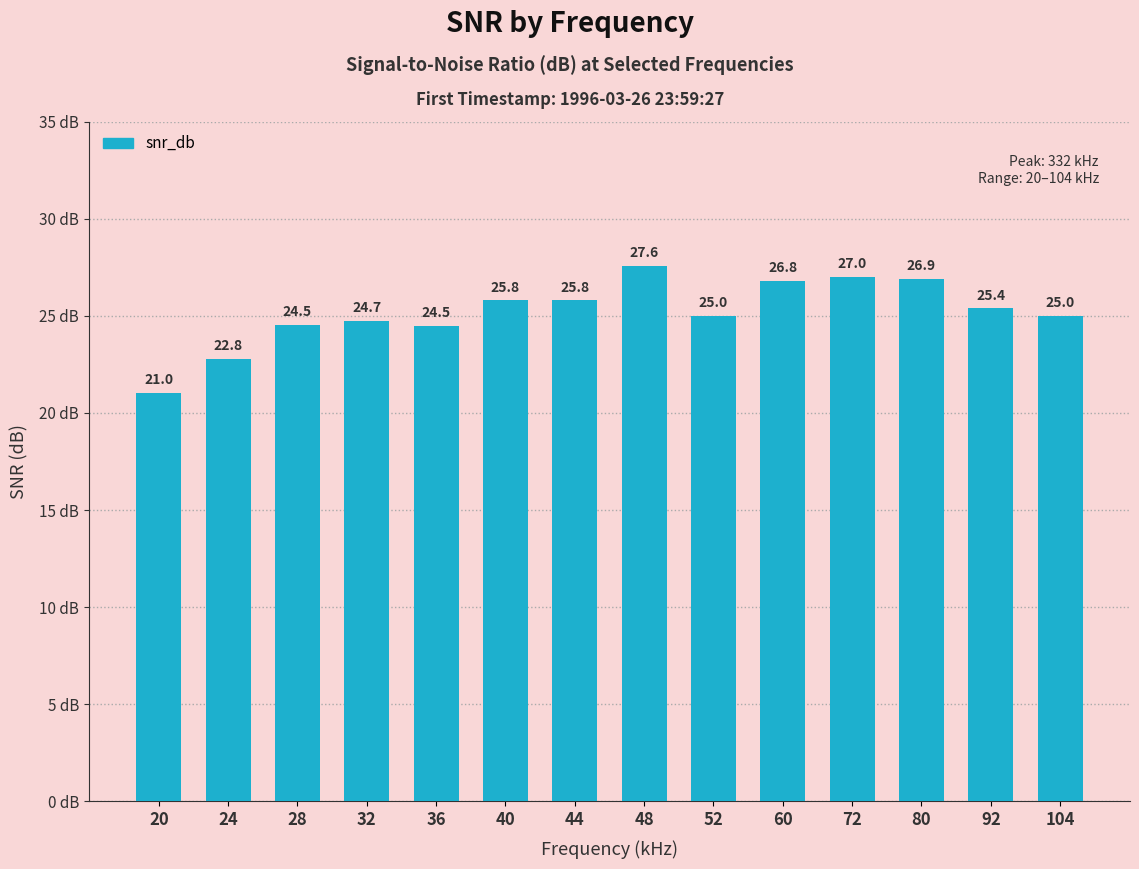

What is the difference between the maximum and second lowest values?

4.8